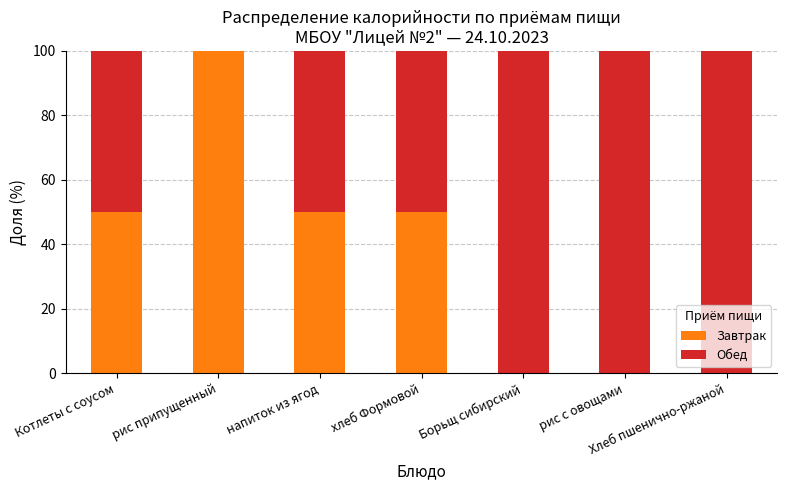

Are the bars grouped side by side (vs. stacked)?

No